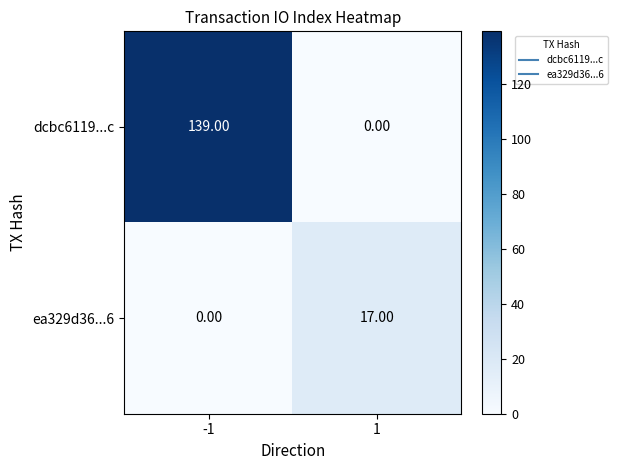

What is the spread (max minus min) of values at -1?

139